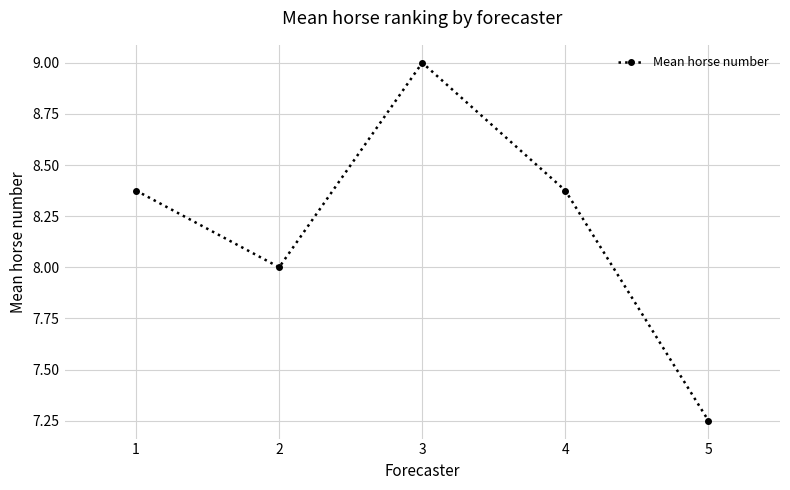

Does the chart have visible grid lines?

Yes